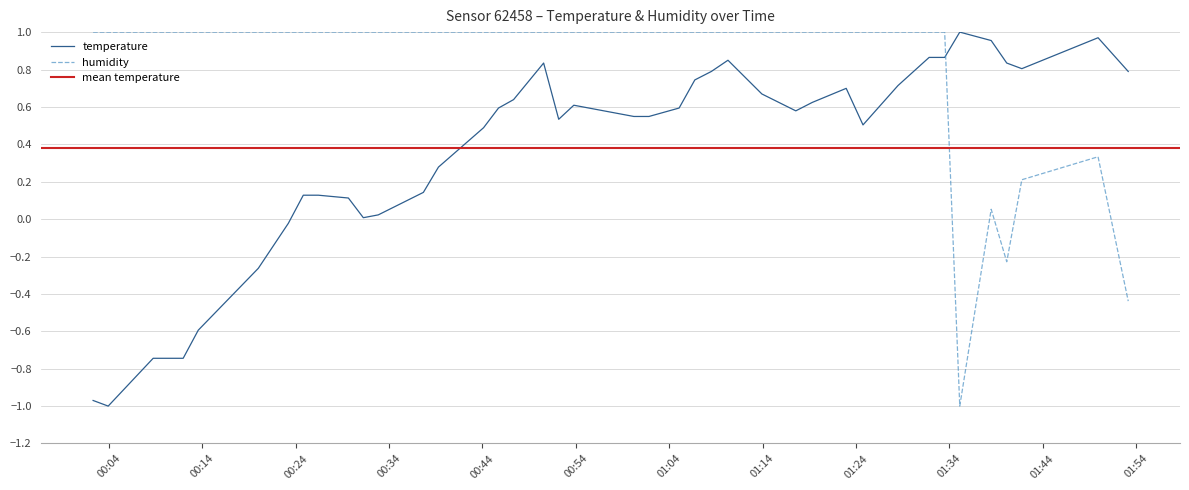

How many intersections are there between humidity and temperature?

1